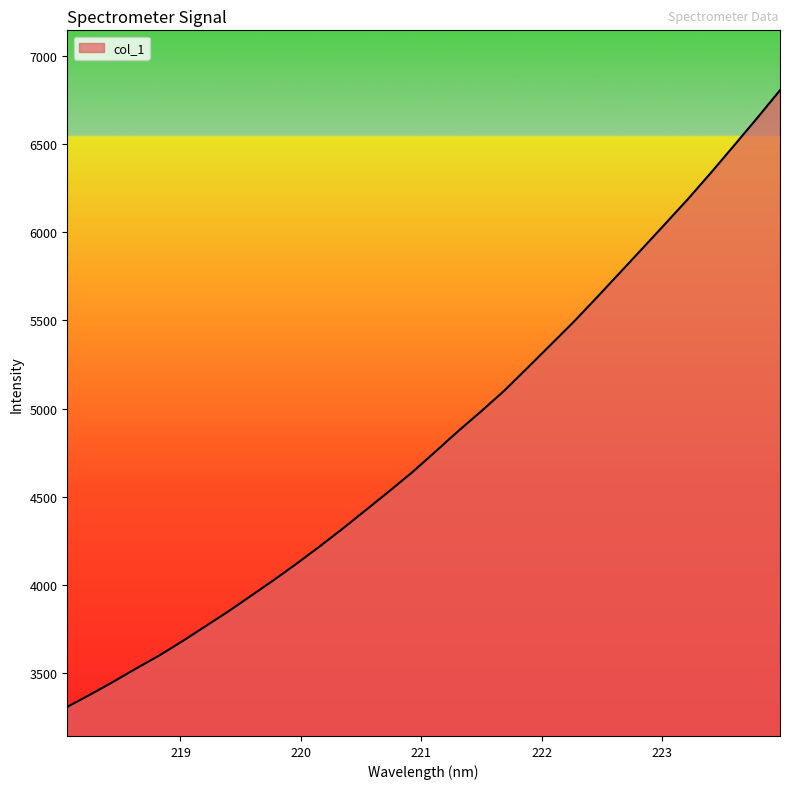

What is the maximum value shown in the chart?

6807.6